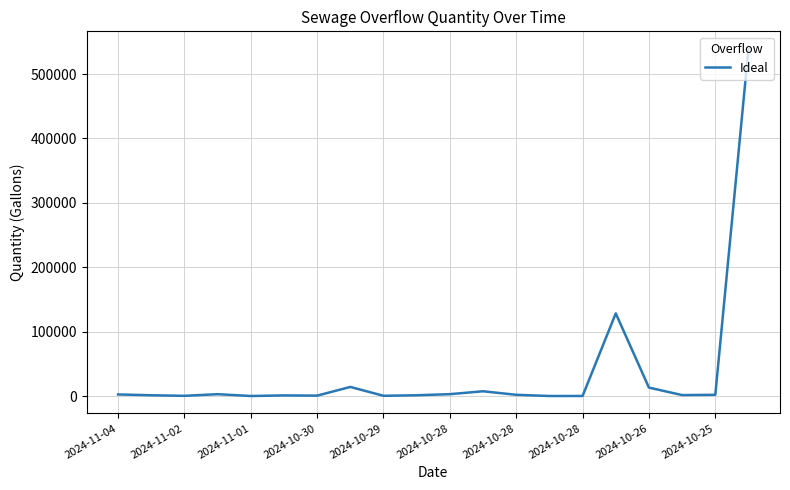

What is the greatest value displayed?

539350